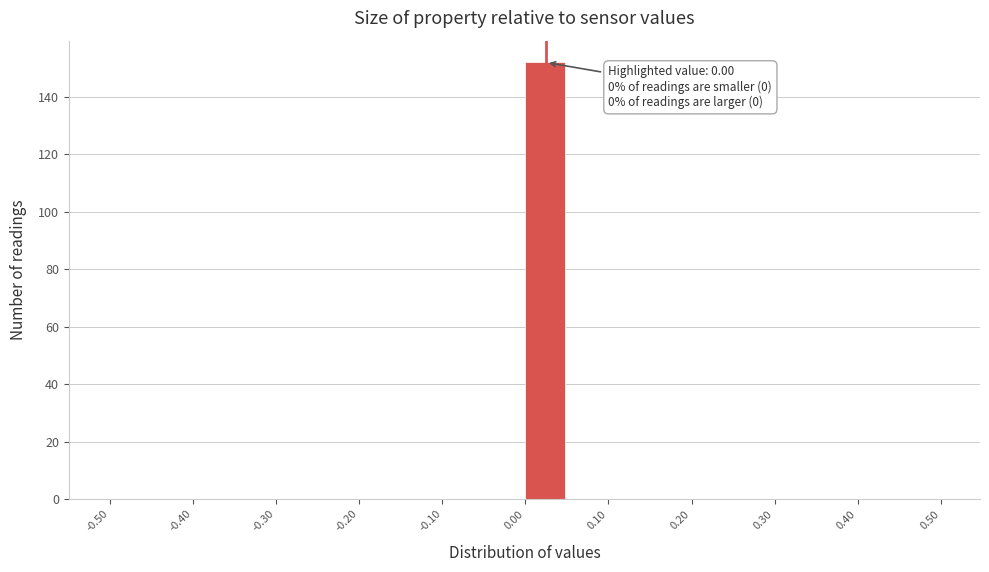

Over which range of the x-axis is the bar tallest?

0.00 to 0.05